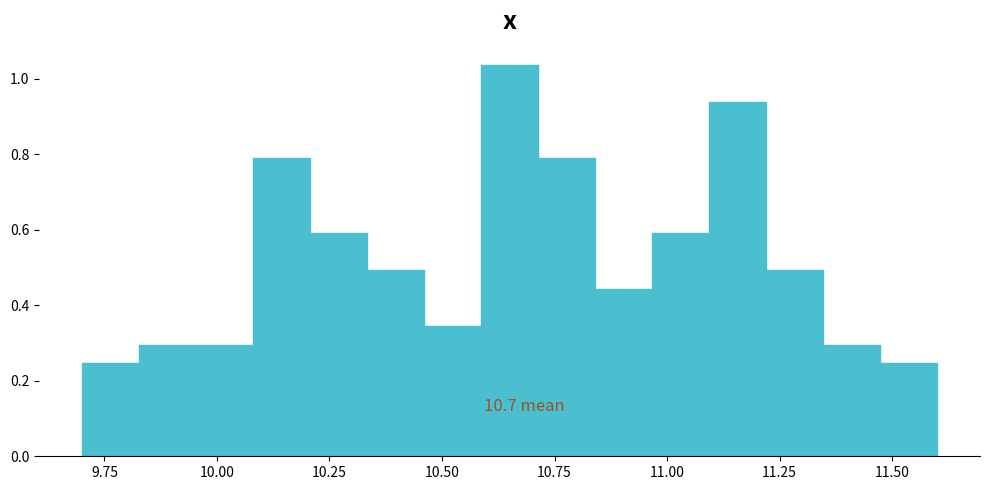

Read against the x-axis, roughly where is the centre of the tallest bar?

10.65